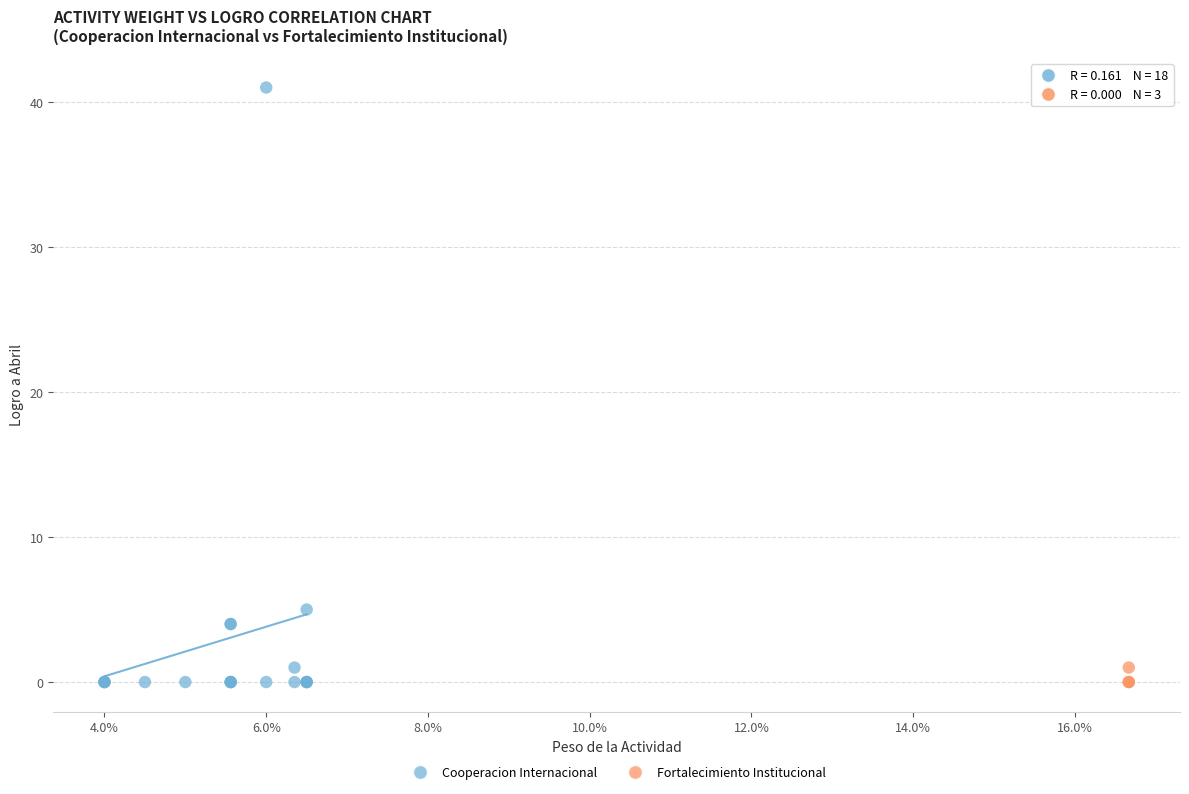

Which series has the widest spread of Y values?

Cooperacion Internacional